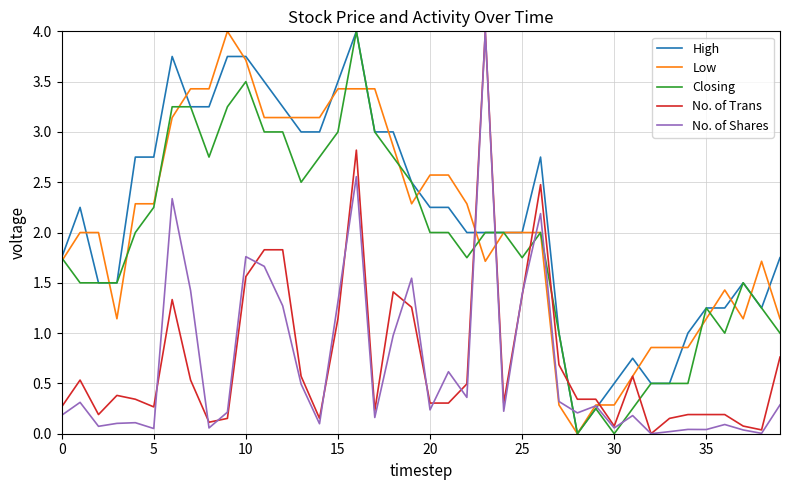

True or false: Low and High intersect in this chart.

True